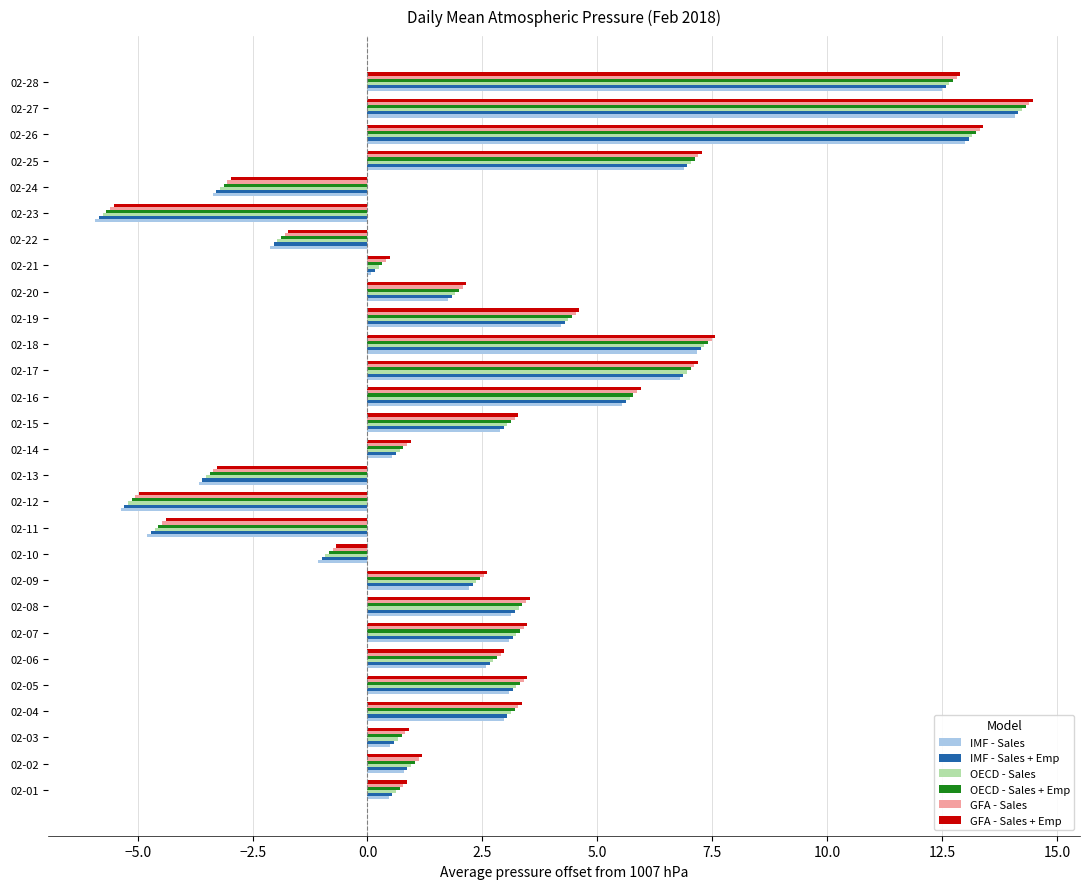

At which label does IMF - Sales reach its peak?

02-27